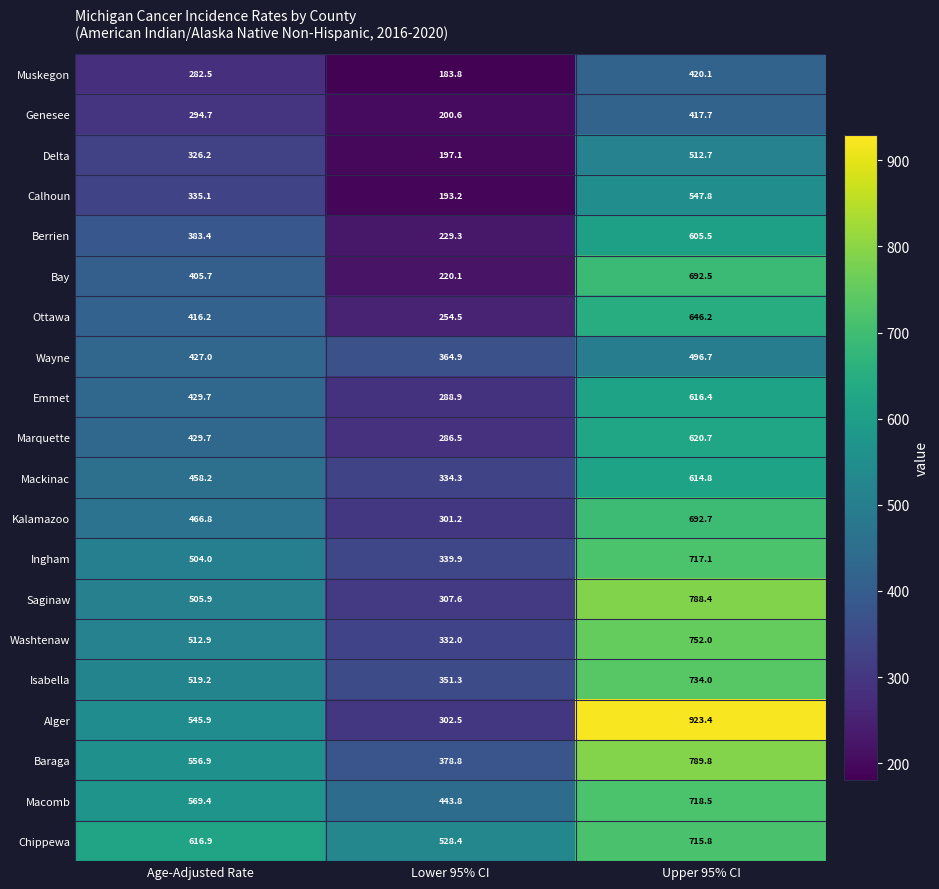

What is the difference between the highest and lowest values at Lower 95% CI?

344.6